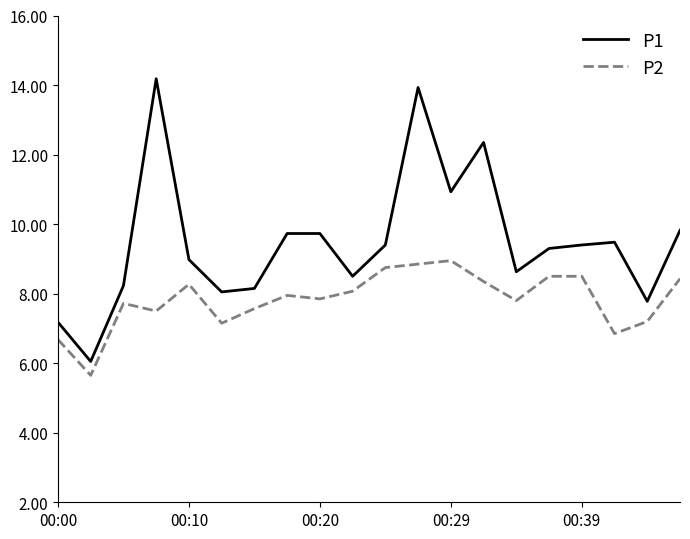

True or false: P1 has more than 0 interior local peaks.

True